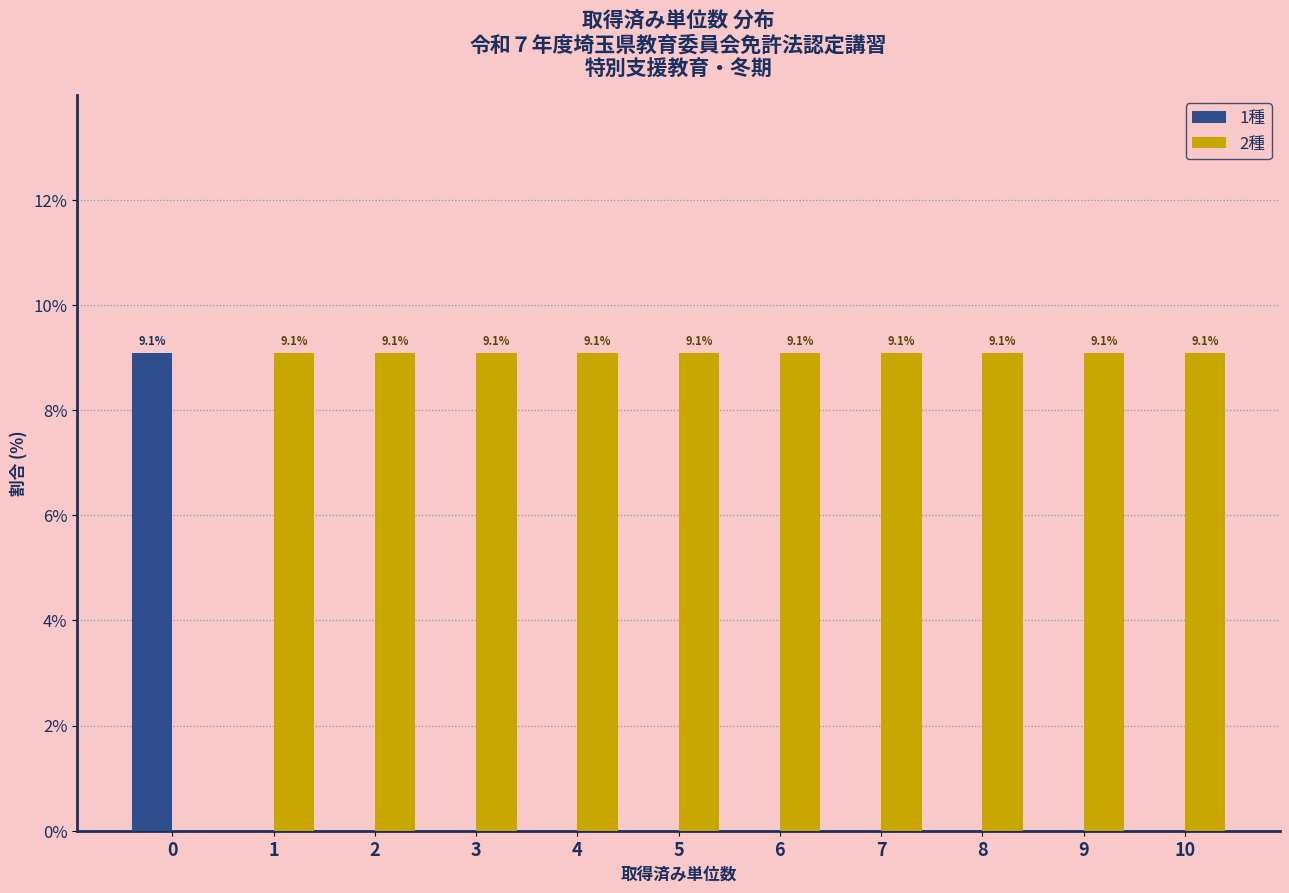

The 2種 series shows 15.7 at 6. True or false?

False